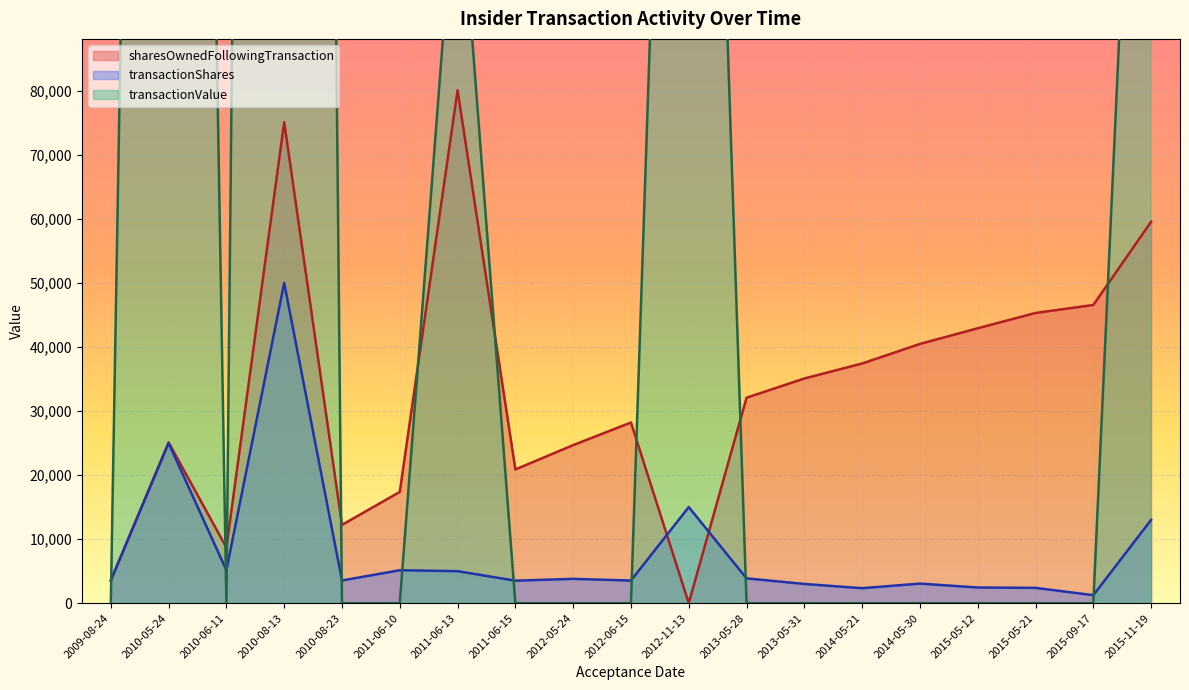

True or false: transactionValue has a value of 0 at 2010-06-11.

True